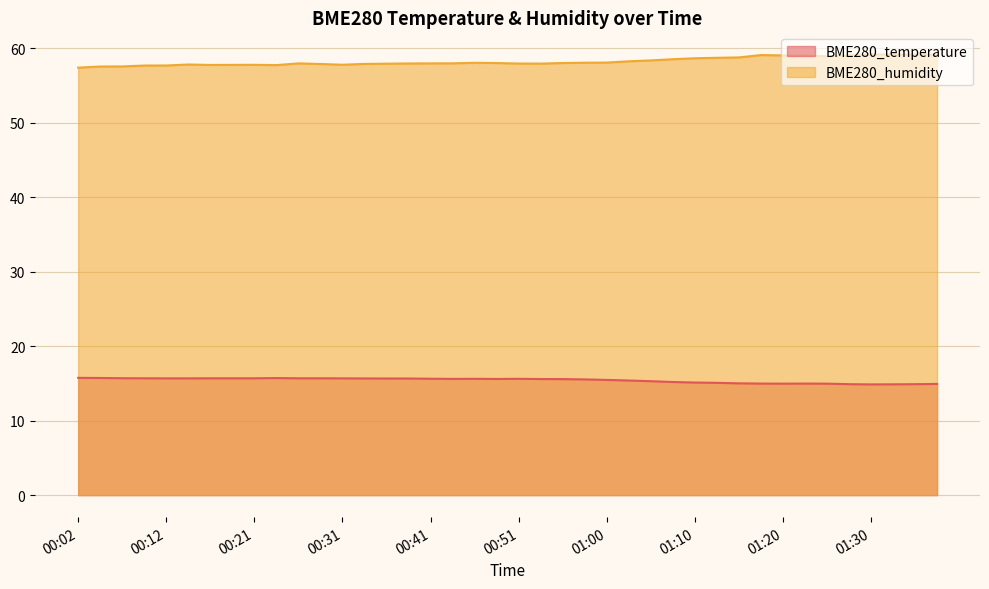

What is the sum of the BME280_temperature values at 00:04 and 01:00?

31.2